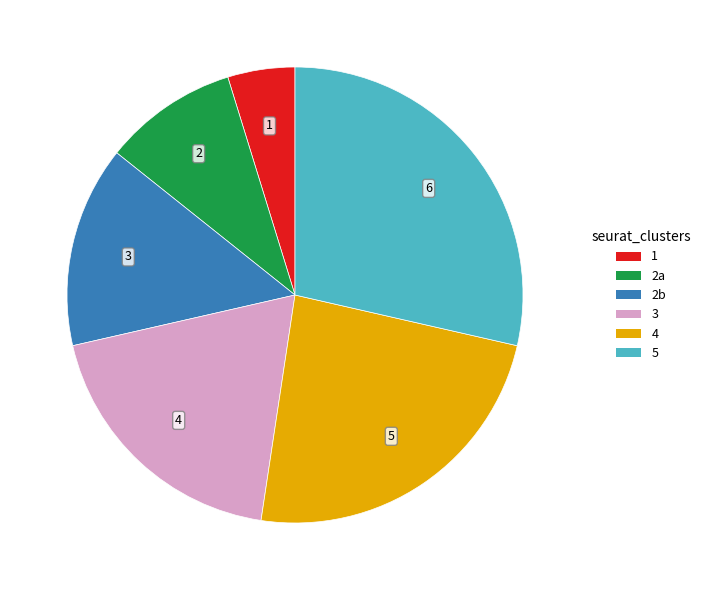

Rank the categories by value from lowest to highest.

1, 2a, 2b, 3, 4, 5